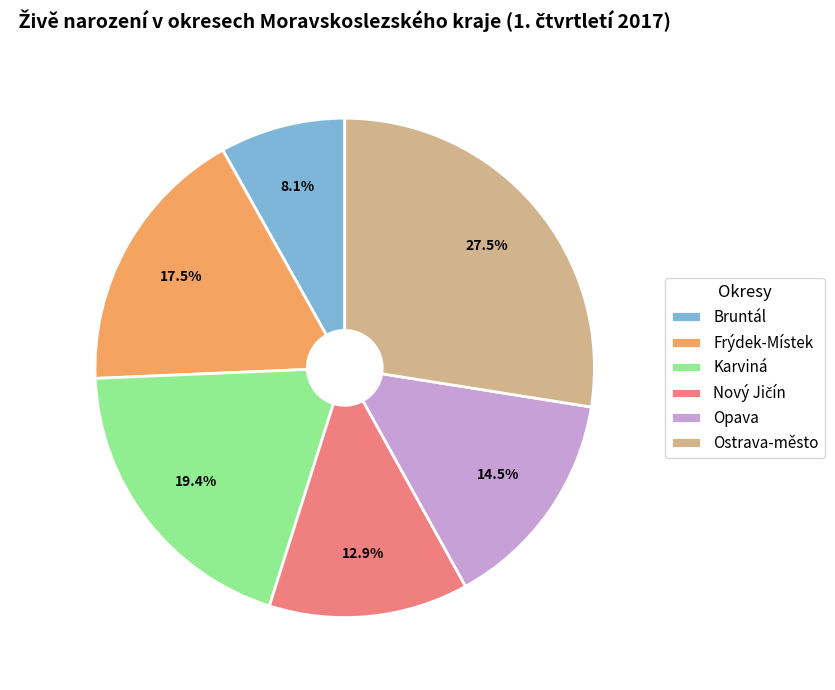

Combined, do Ostrava-město and Bruntál account for over 50%?

No